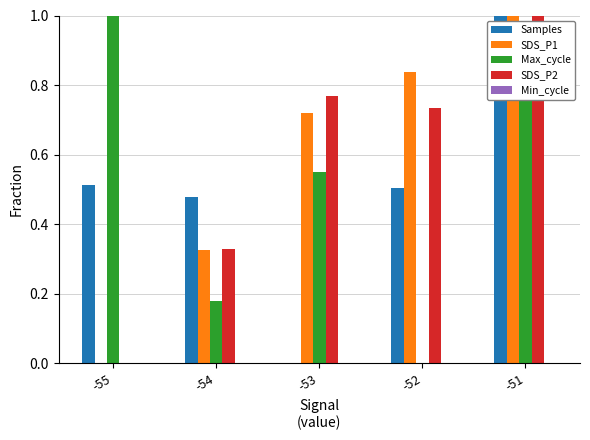

What is the sum of the SDS_P1 values at -51 and -54?

1.3